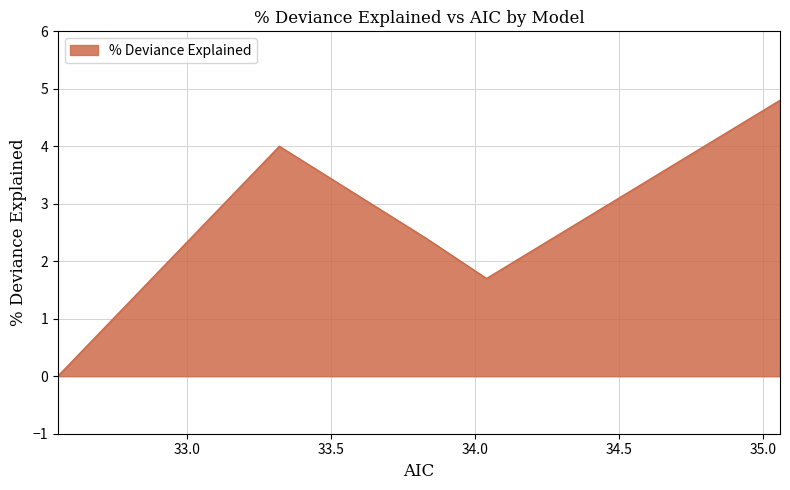

What is the maximum value shown in the chart?

4.8